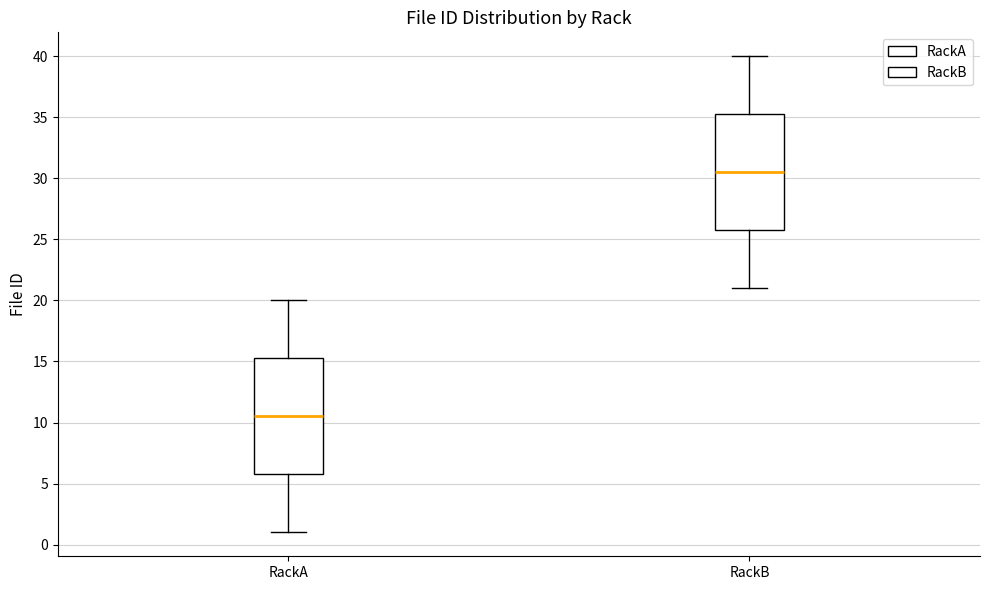

Reading left to right, transcribe this box plot: for each box, give where its median line is, the range the box spans, and where its two whiskers end, as read against the y-axis. The values are not printed on the chart, so give them approximately, as read against the axis.

RackA: median 10.5, box 6.0 to 15.5, whiskers 1.0 to 20.0
RackB: median 30.5, box 26.0 to 35.5, whiskers 21.0 to 40.0